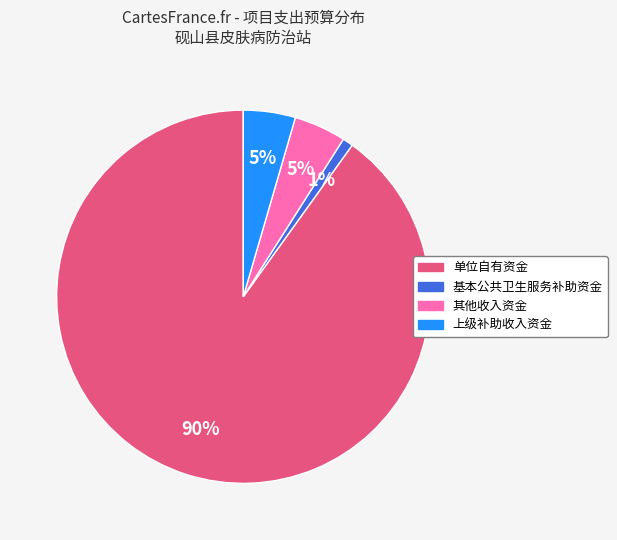

To the nearest percent, what percentage of the pie is 其他收入资金?

5%